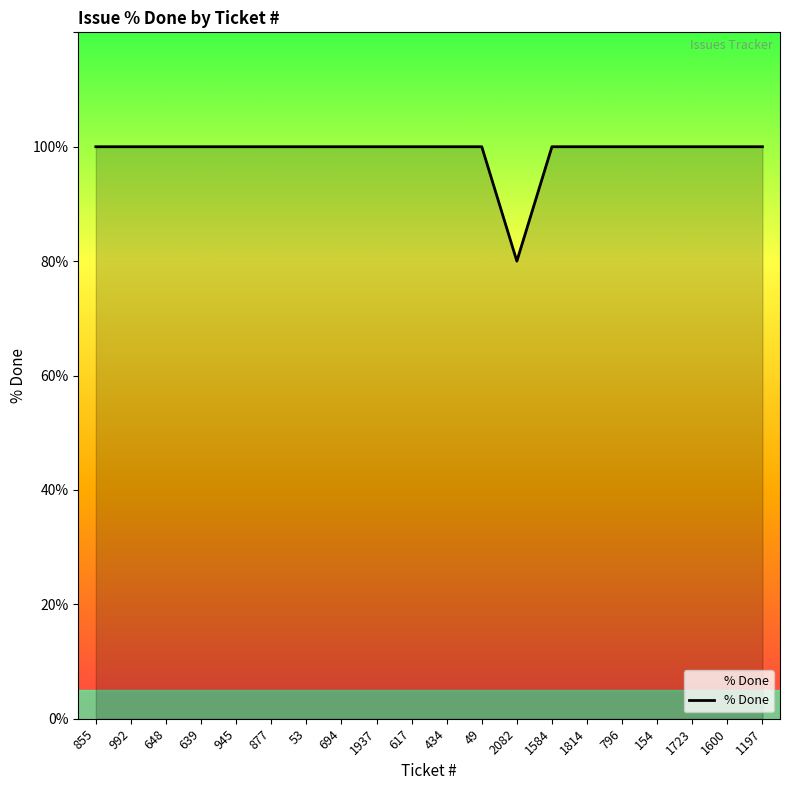

Does the chart display data point markers on the line(s)?

No